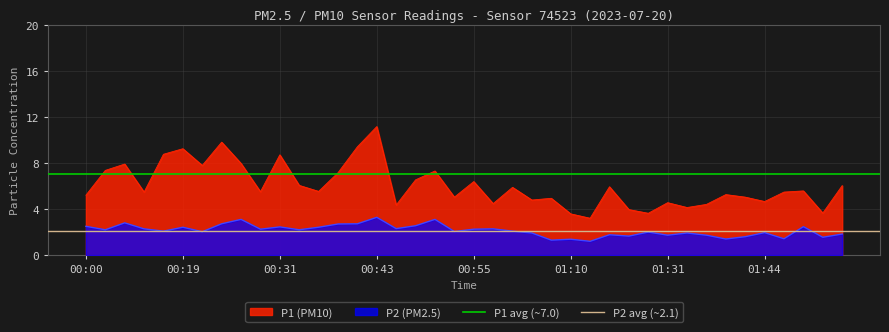

What is the average value of the P1 avg (~7.0) series?

7.0